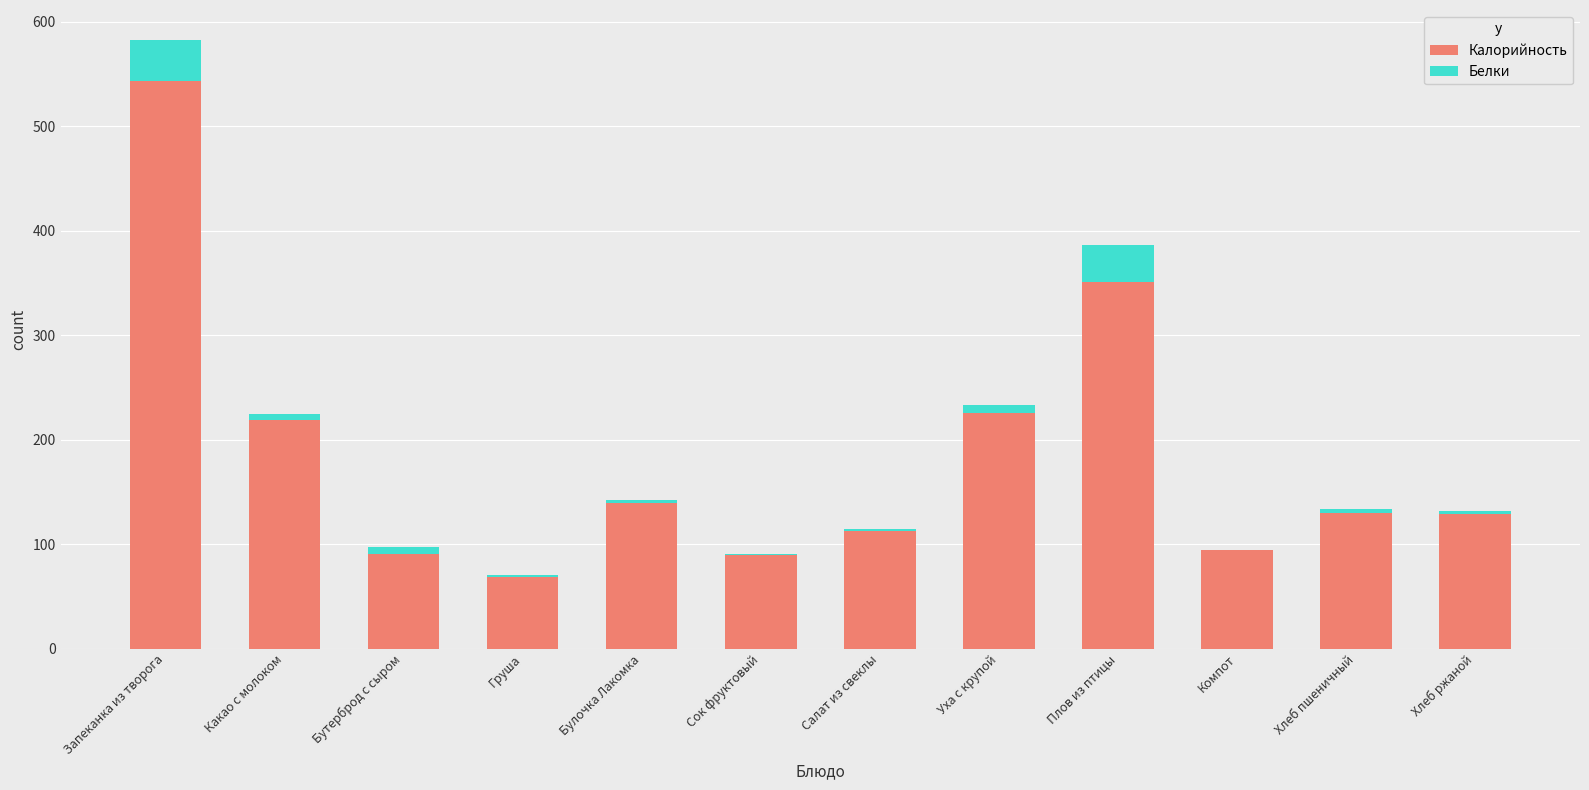

True or false: Калорийность has a value of 199.1 at Салат из свеклы.

False